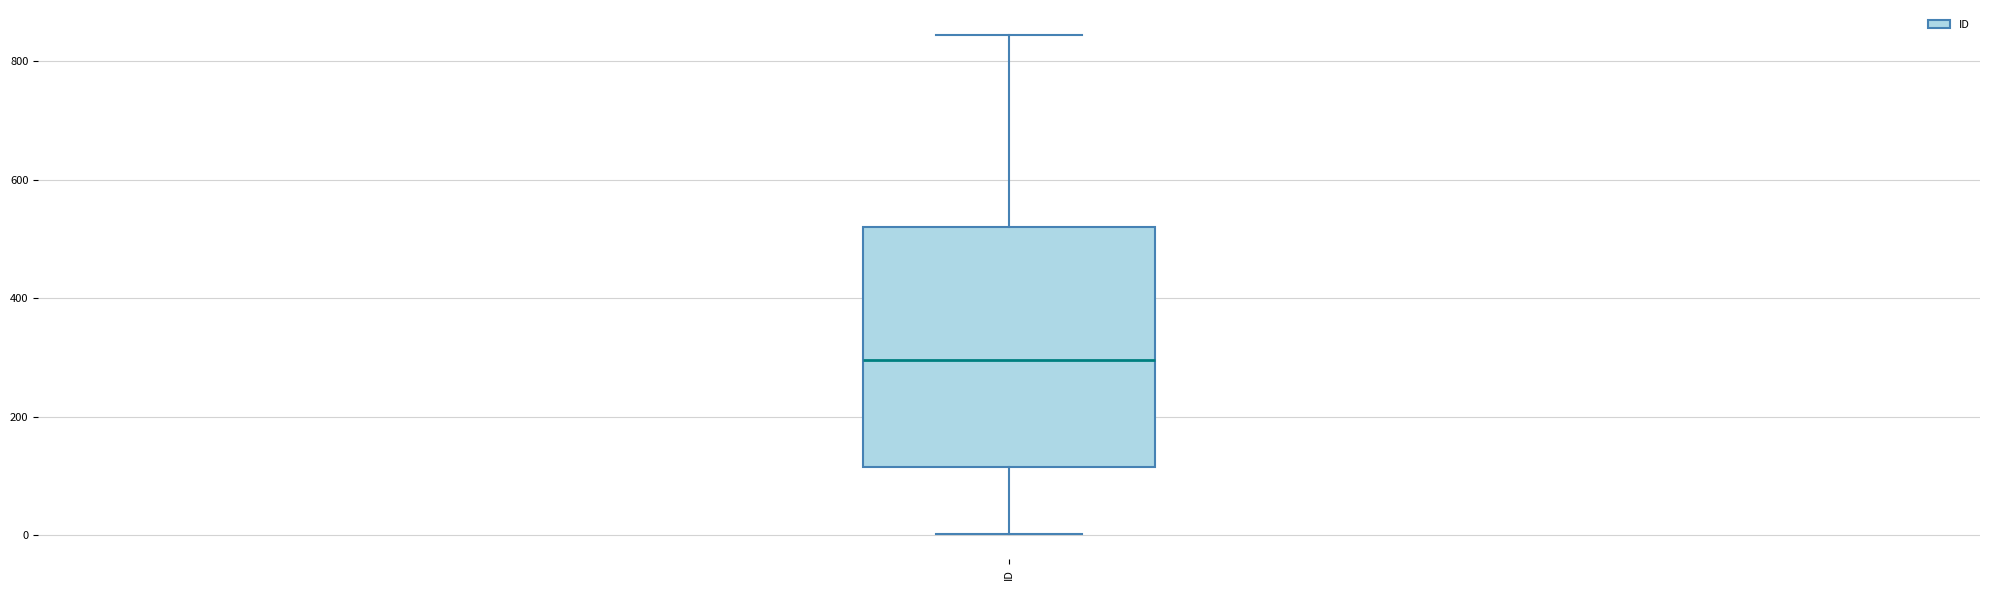

Read this box plot against the y-axis: the position of the median line, the range covered by the box, and the ends of both whiskers. The values are not printed on the chart, so give them approximately, as read against the axis.

median 300, box 120 to 520, whiskers 0 to 840